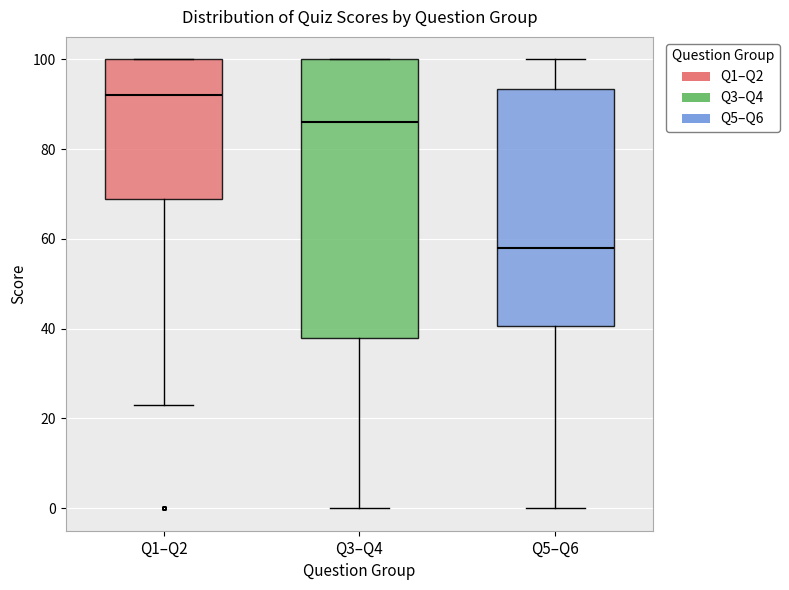

Reading left to right, transcribe this box plot: for each box, give where its median line is, the range the box spans, and where its two whiskers end, as read against the y-axis. The values are not printed on the chart, so give them approximately, as read against the axis.

Q1–Q2: median 92, box 70 to 100, whiskers 24 to 100
Q3–Q4: median 86, box 38 to 100, whiskers 0 to 100
Q5–Q6: median 58, box 40 to 94, whiskers 0 to 100